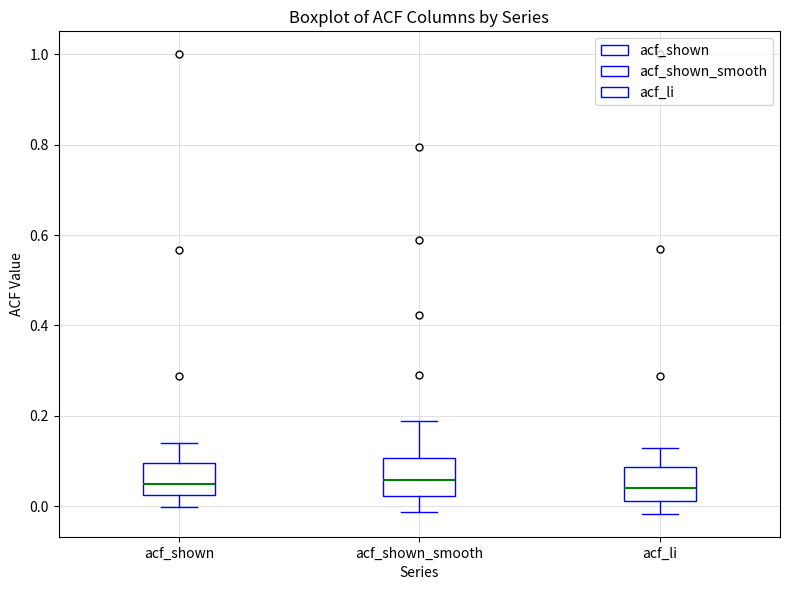

Where is the upper edge of the box for acf_shown on the y-axis? The values are not printed on the chart, so give them approximately, as read against the axis.

0.10